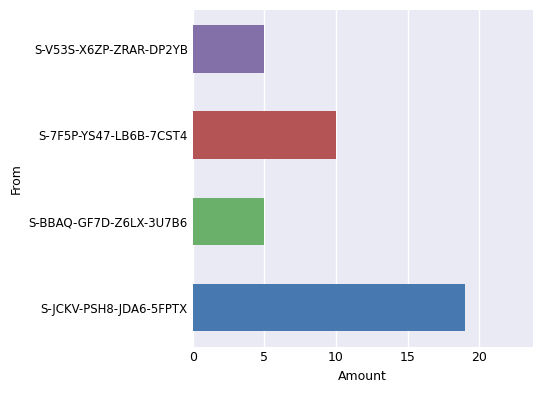

How many values are below 10?

2